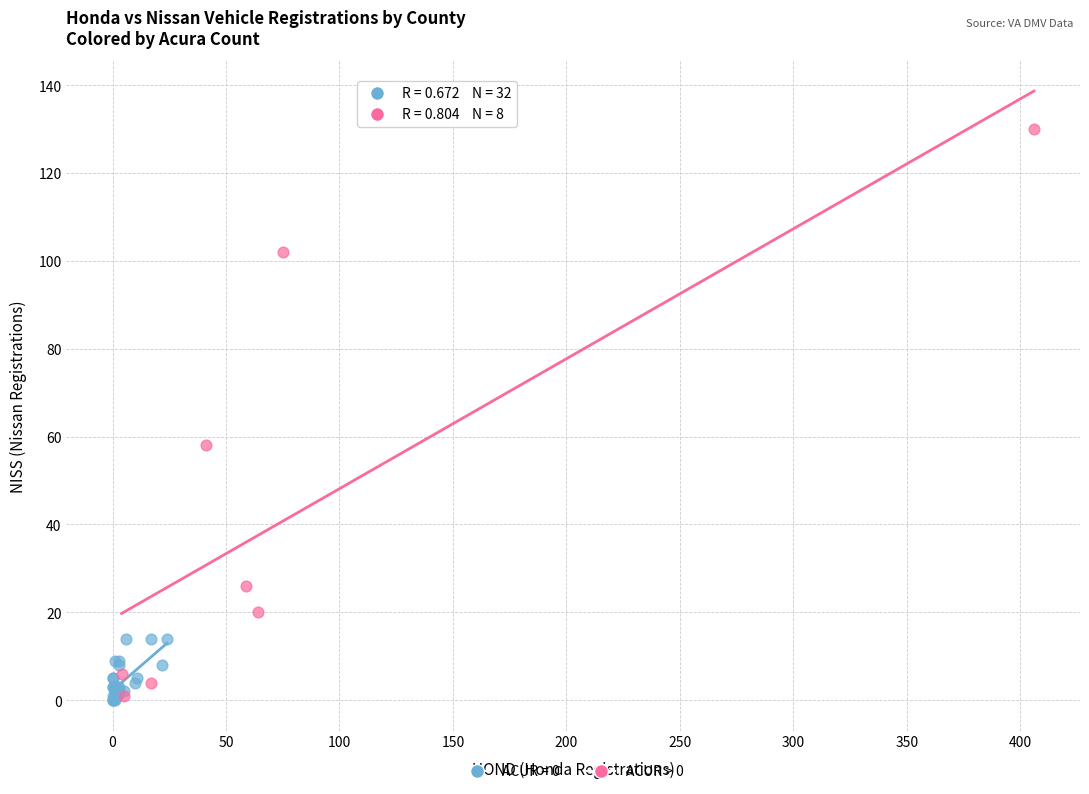

Which series reaches the maximum Y coordinate?

ACUR > 0